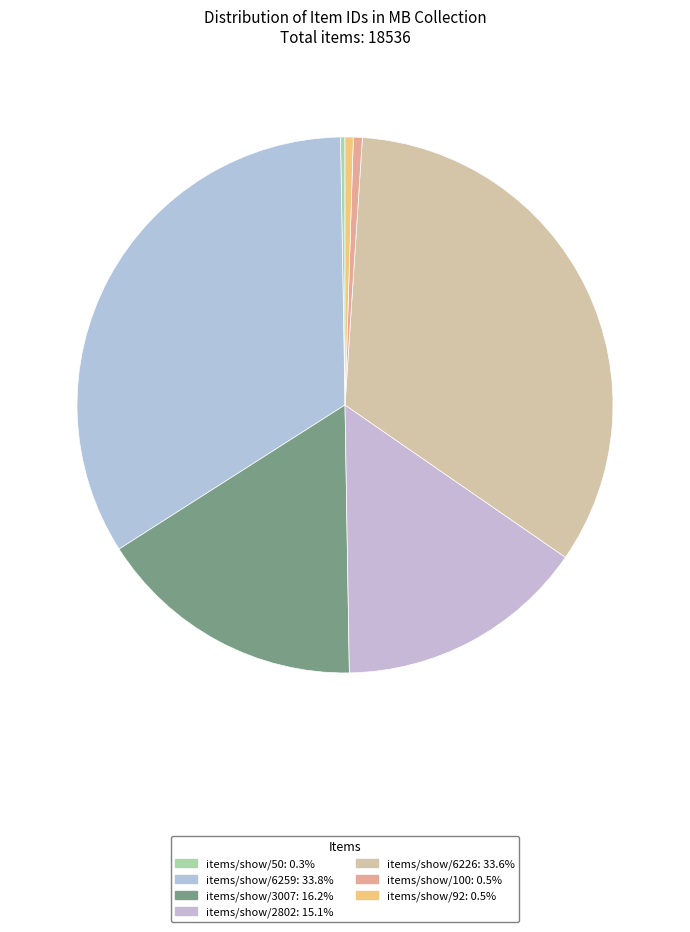

How many segments does this pie chart have?

7